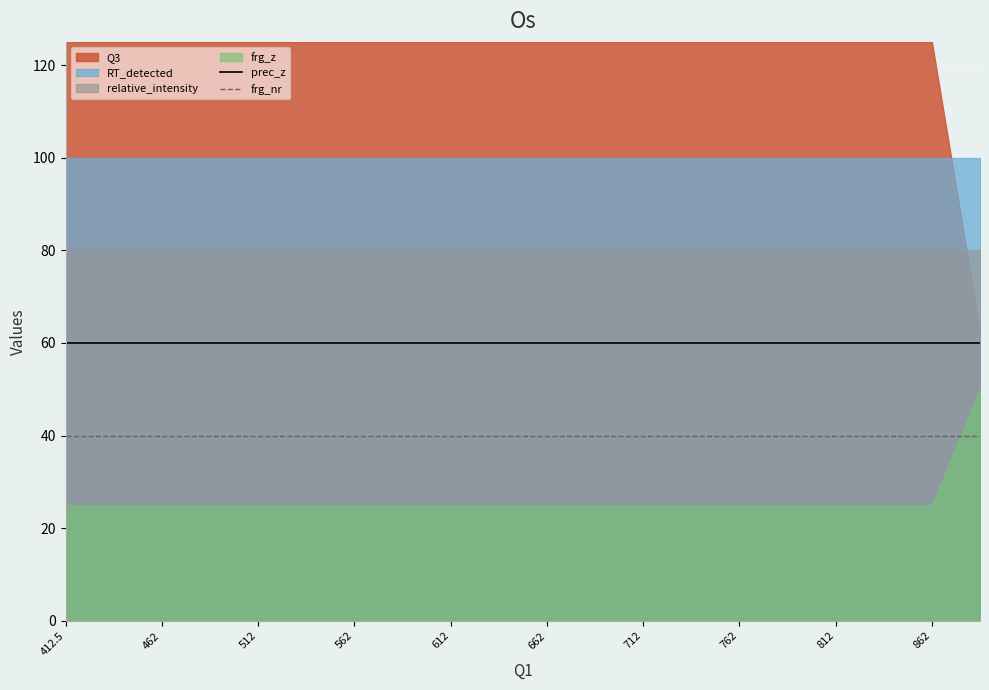

What is the total value across all series at 11?

100